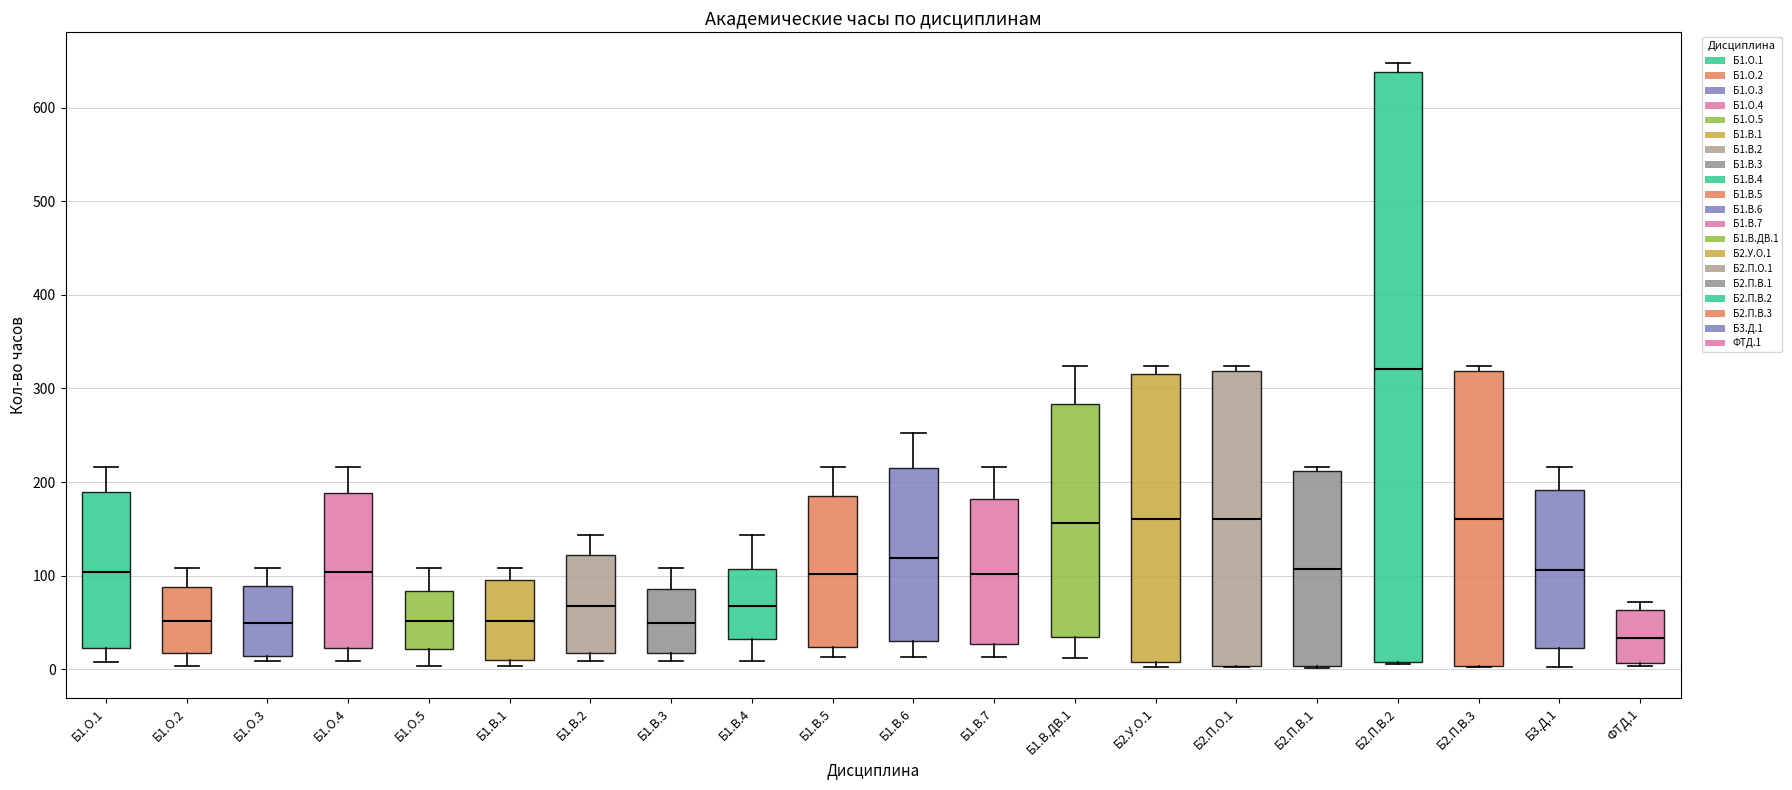

Reading left to right, transcribe this box plot: for each box, give where its median line is, the range the box spans, and where its two whiskers end, as read against the y-axis. The values are not printed on the chart, so give them approximately, as read against the axis.

Б1.О.1: median 100, box 20 to 190, whiskers 10 to 220
Б1.О.2: median 50, box 20 to 90, whiskers 0 to 110
Б1.О.3: median 50, box 10 to 90, whiskers 10 (just below the box's lower edge) to 110
Б1.О.4: median 100, box 20 to 190, whiskers 10 to 220
Б1.О.5: median 50, box 20 to 80, whiskers 0 to 110
Б1.В.1: median 50, box 10 to 100, whiskers 0 to 110
Б1.В.2: median 70, box 20 to 120, whiskers 10 to 140
Б1.В.3: median 50, box 20 to 90, whiskers 10 to 110
Б1.В.4: median 70, box 30 to 110, whiskers 10 to 140
Б1.В.5: median 100, box 20 to 190, whiskers 10 to 220
Б1.В.6: median 120, box 30 to 220, whiskers 10 to 250
Б1.В.7: median 100, box 30 to 180, whiskers 10 to 220
Б1.В.ДВ.1: median 160, box 30 to 280, whiskers 10 to 320
Б2.У.О.1: median 160, box 10 to 320, whiskers 0 to 320 (just above the box's upper edge)
Б2.П.О.1: median 160, box 0 to 320, whiskers 0 to 320 (just above the box's upper edge)
Б2.П.В.1: median 110, box 0 to 210, whiskers 0 to 220
Б2.П.В.2: median 320, box 10 to 640, whiskers 10 to 650
Б2.П.В.3: median 160, box 0 to 320, whiskers 0 to 320 (just above the box's upper edge)
Б3.Д.1: median 110, box 20 to 190, whiskers 0 to 220
ФТД.1: median 30, box 10 to 60, whiskers 0 to 70